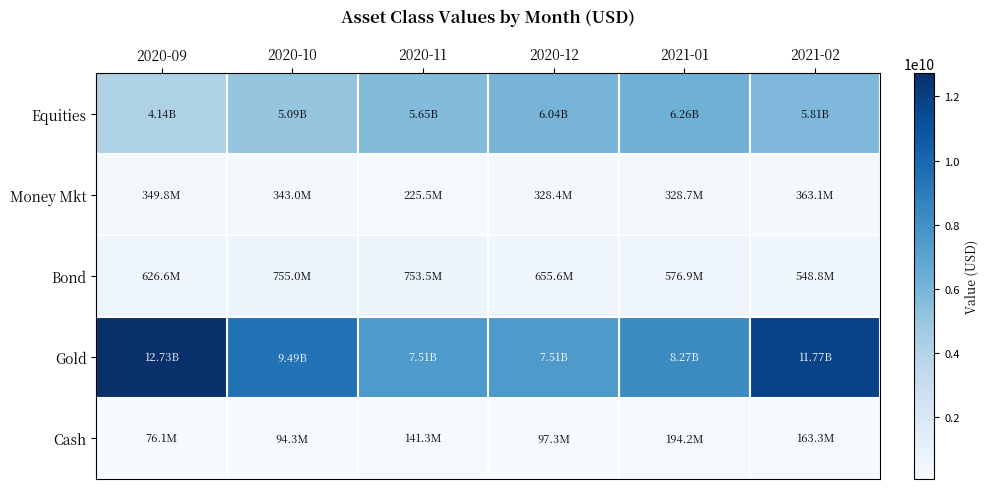

Rank the series at 2020-09 from highest to lowest value.

Gold, Equities, Bond, Money Mkt, Cash